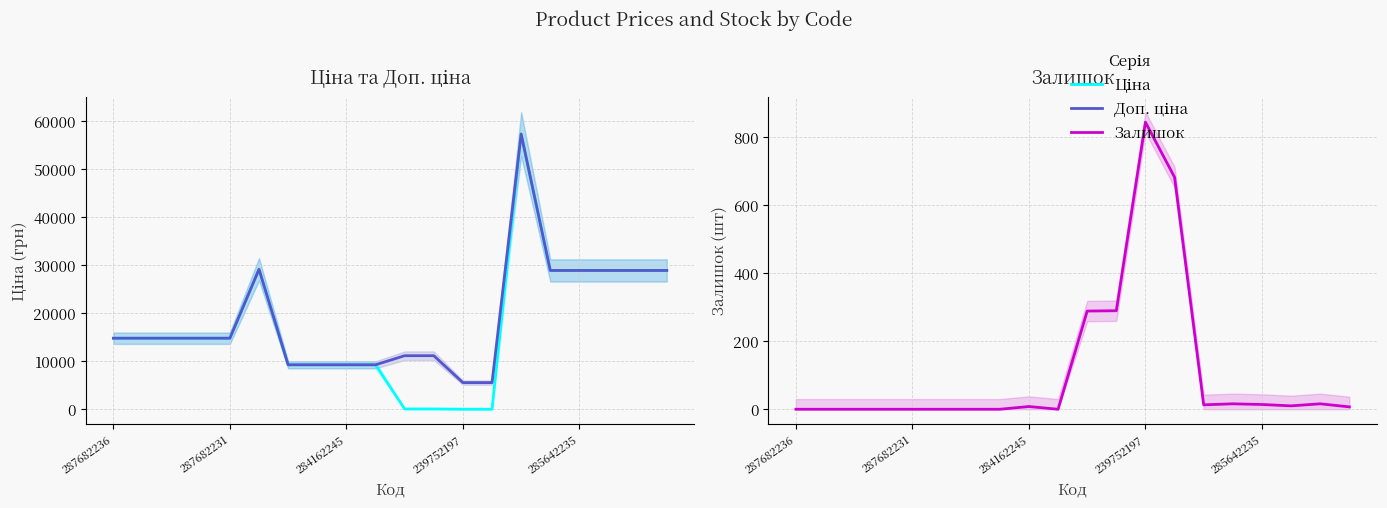

The value of Ціна at 17 is 28901.7. True or false?

True